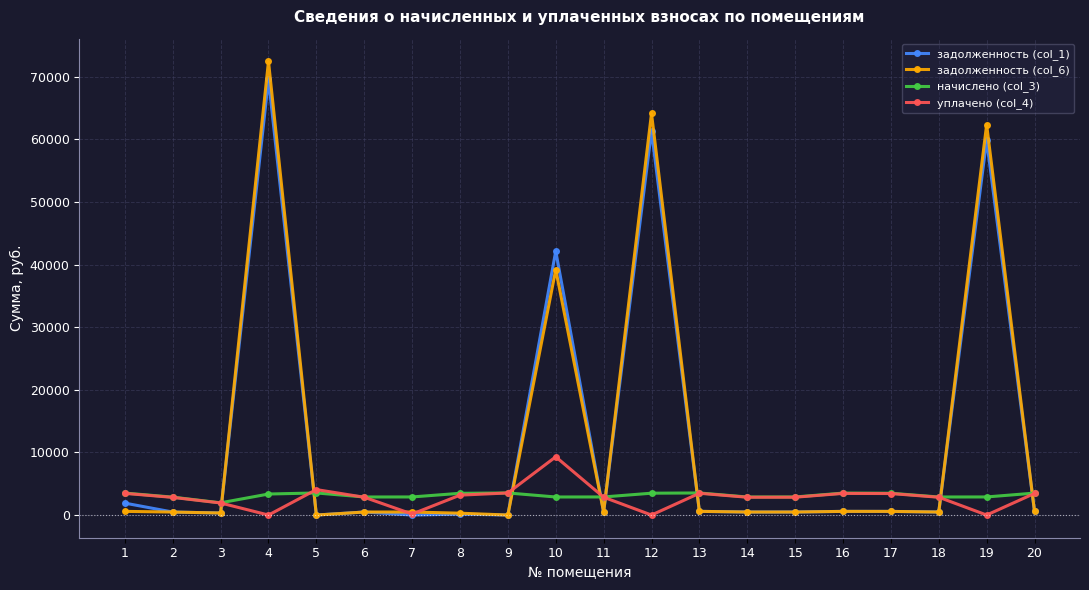

How many times do задолженность (col_6) and начислено (col_3) cross each other?

8